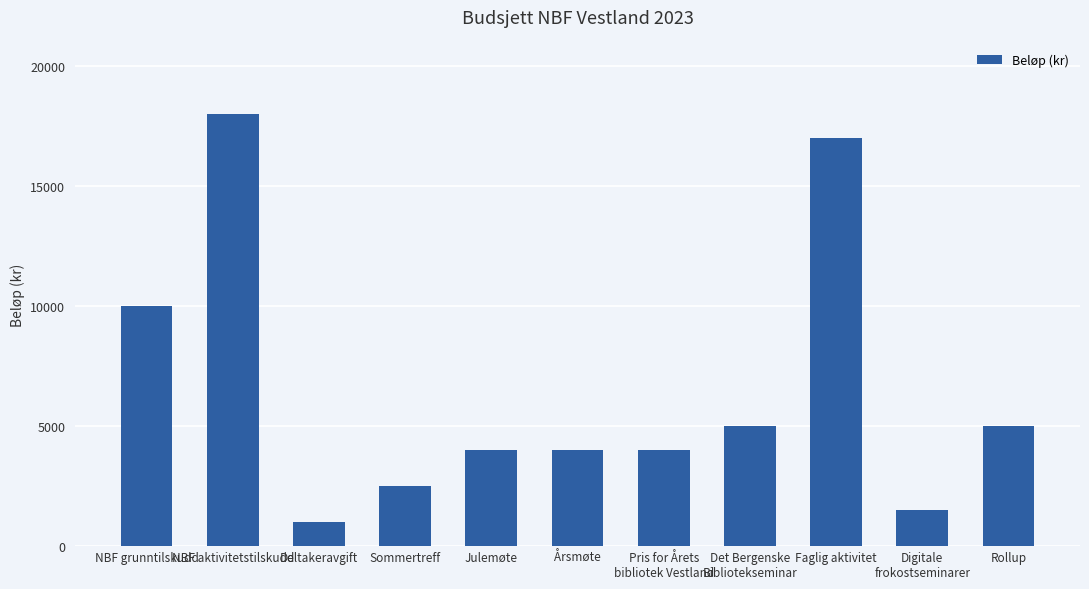

Are the bars grouped side by side (vs. stacked)?

No